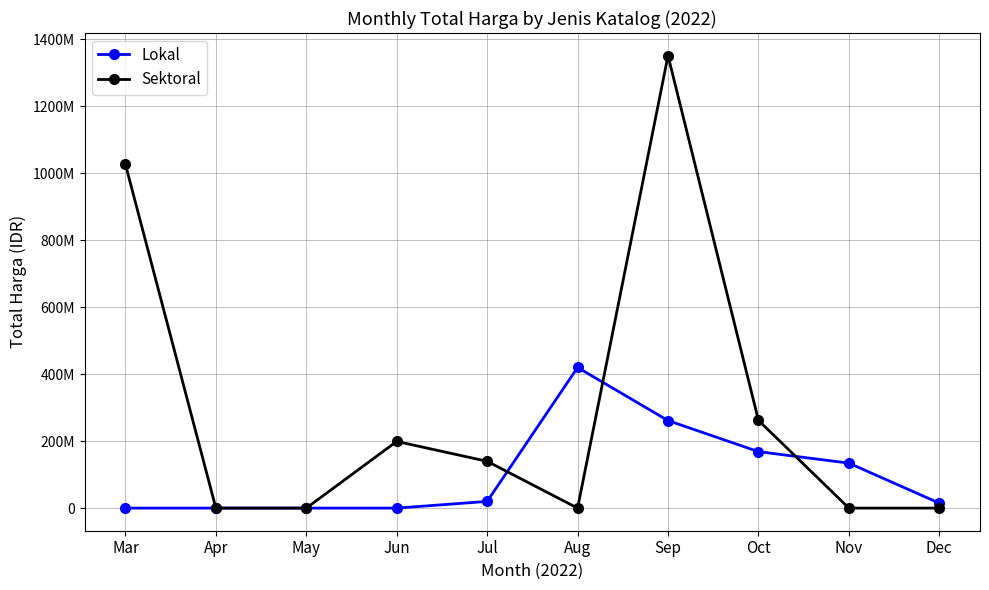

Is it true that Sektoral equals 199200000 at Jun?

True